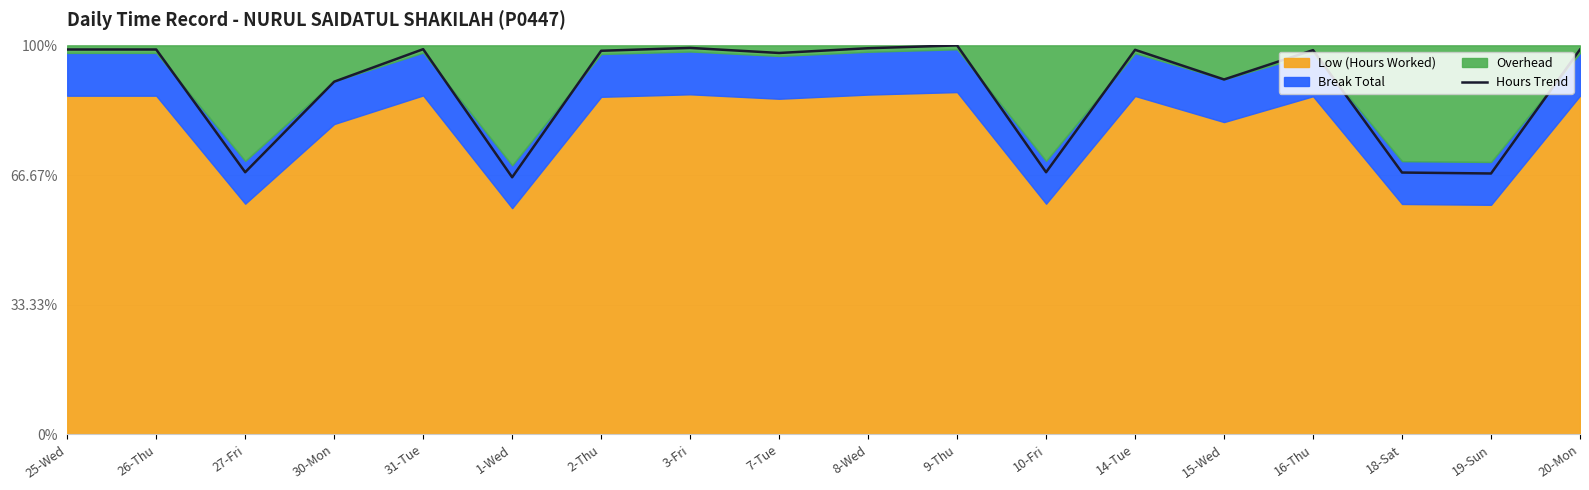

What is the difference between the maximum and minimum values?

33.9